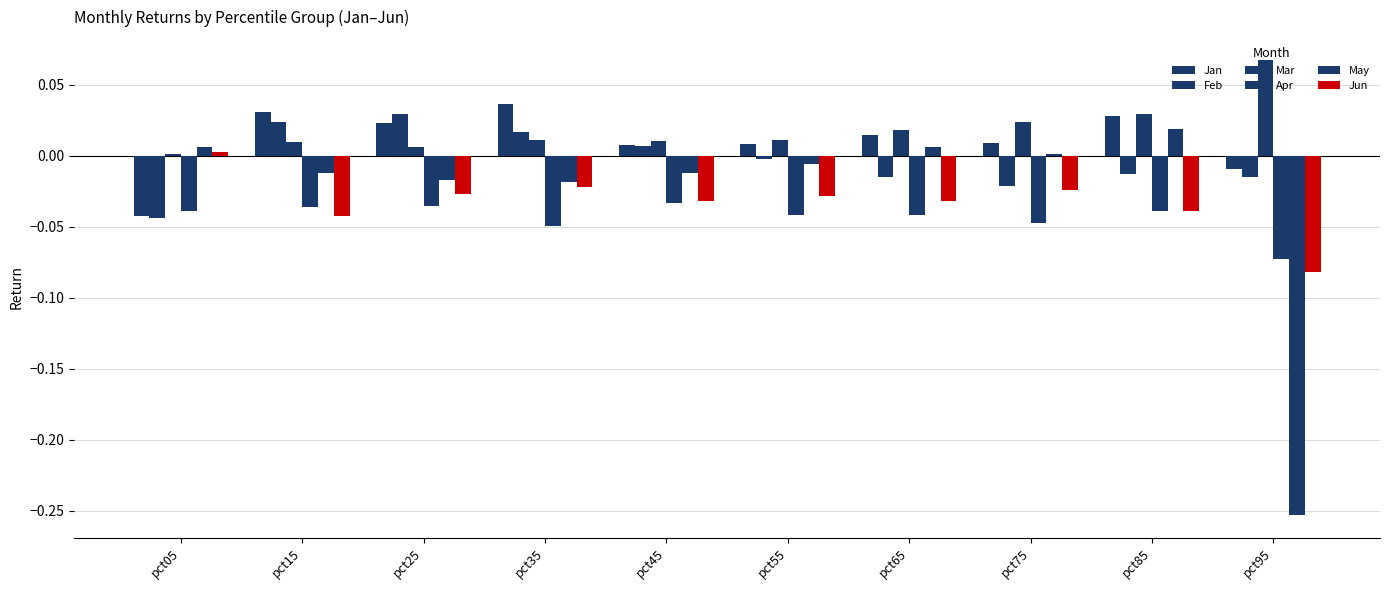

Are the bars horizontal?

No